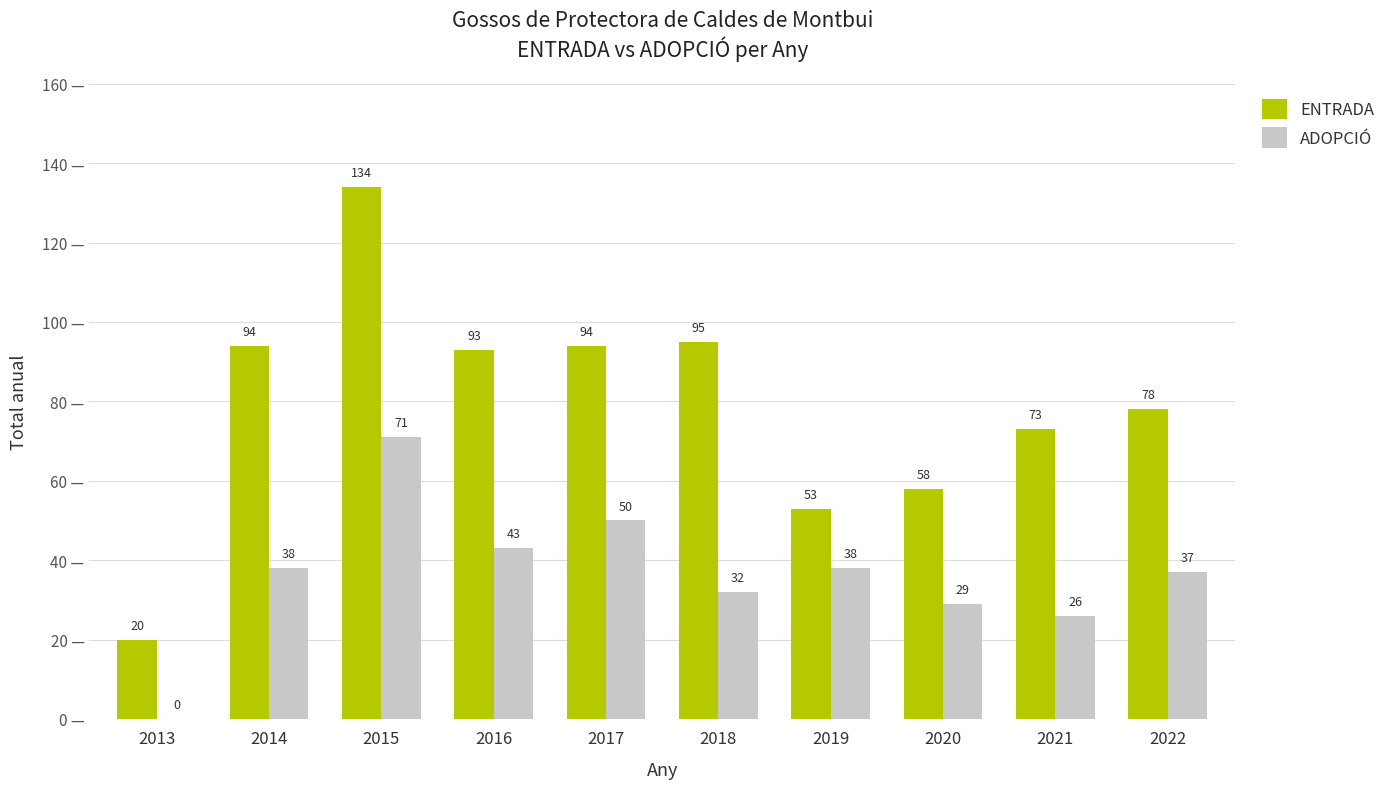

Reading right to left, list all the values displayed in this chart.

ENTRADA: 2022=78	2021=73	2020=58	2019=53	2018=95	2017=94	2016=93	2015=134	2014=94	2013=20
ADOPCIÓ: 2022=37	2021=26	2020=29	2019=38	2018=32	2017=50	2016=43	2015=71	2014=38	2013=0